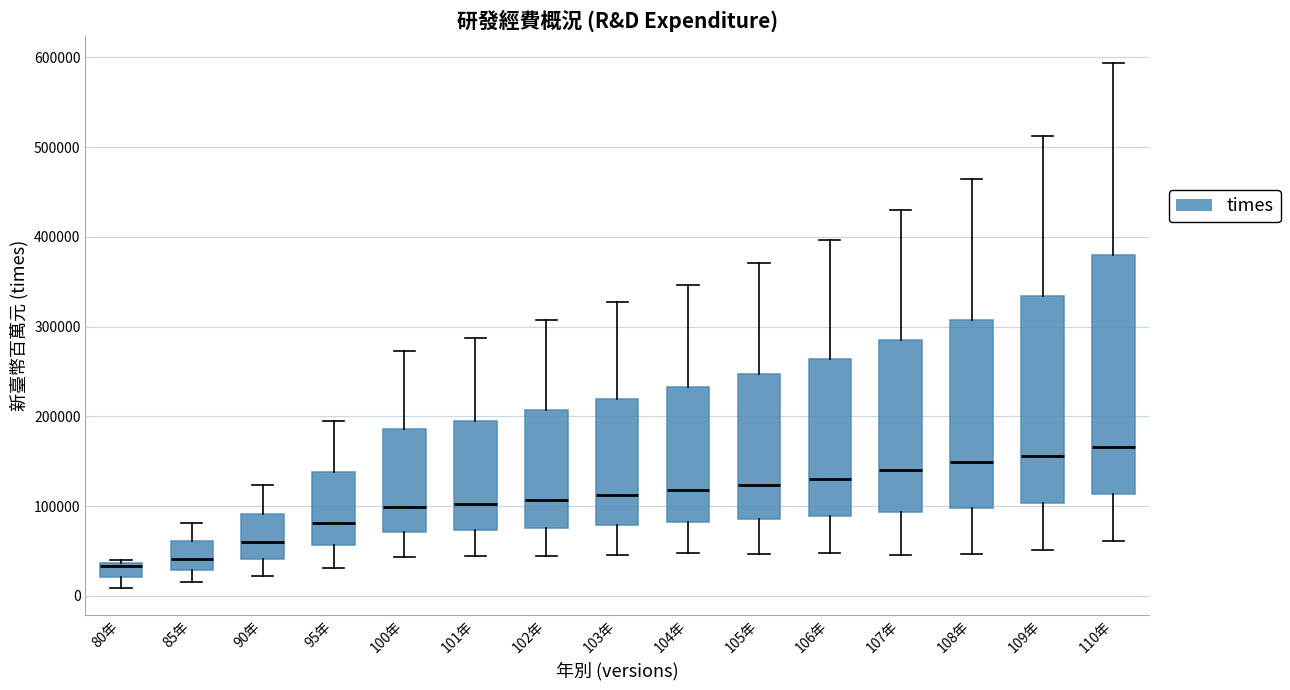

Reading left to right, transcribe this box plot: for each box, give where its median line is, the range the box spans, and where its two whiskers end, as read against the y-axis. The values are not printed on the chart, so give them approximately, as read against the axis.

80年: median 30000, box 20000 to 40000, whiskers 10000 to 40000 (just above the box's upper edge)
85年: median 40000, box 30000 to 60000, whiskers 20000 to 80000
90年: median 60000, box 40000 to 90000, whiskers 20000 to 120000
95年: median 80000, box 60000 to 140000, whiskers 30000 to 190000
100年: median 100000, box 70000 to 190000, whiskers 40000 to 270000
101年: median 100000, box 70000 to 190000, whiskers 40000 to 290000
102年: median 110000, box 80000 to 210000, whiskers 40000 to 310000
103年: median 110000, box 80000 to 220000, whiskers 50000 to 330000
104年: median 120000, box 80000 to 230000, whiskers 50000 to 350000
105年: median 120000, box 90000 to 250000, whiskers 50000 to 370000
106年: median 130000, box 90000 to 260000, whiskers 50000 to 400000
107年: median 140000, box 90000 to 290000, whiskers 50000 to 430000
108年: median 150000, box 100000 to 310000, whiskers 50000 to 460000
109年: median 160000, box 100000 to 330000, whiskers 50000 to 510000
110年: median 170000, box 110000 to 380000, whiskers 60000 to 590000